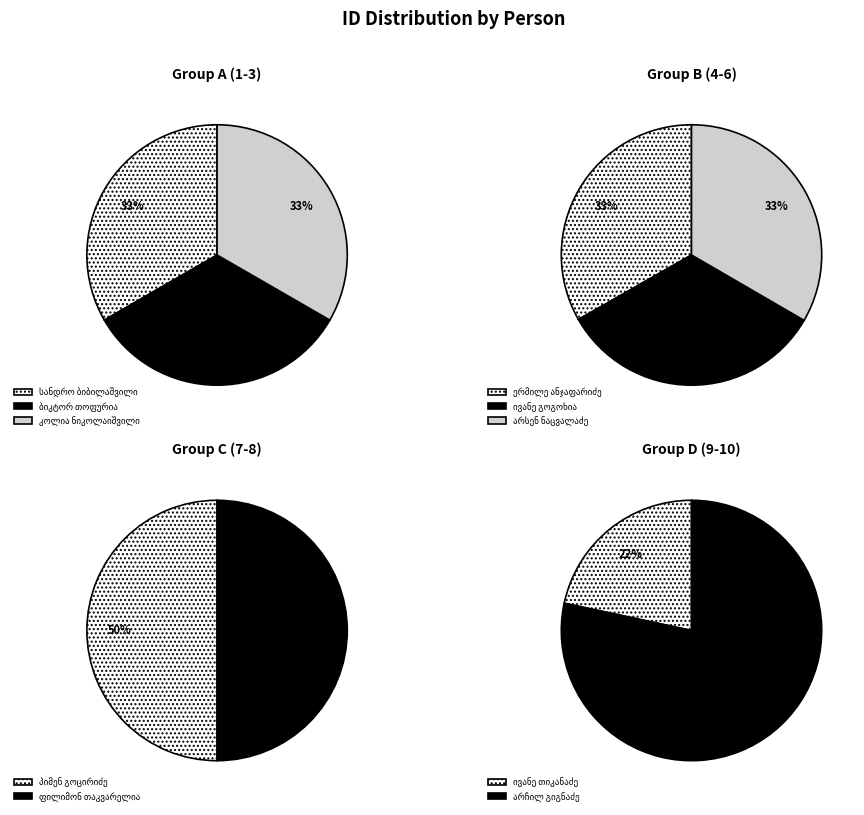

What is the change in value from კოლია ნიკოლაიშვილი to პიმენ გოცირიძე?

-4